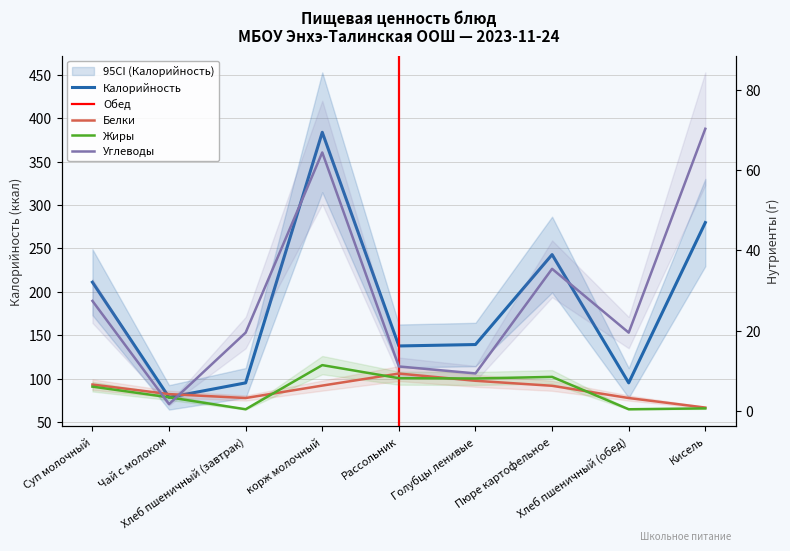

What is the average value of the Калорийность series?

184.8